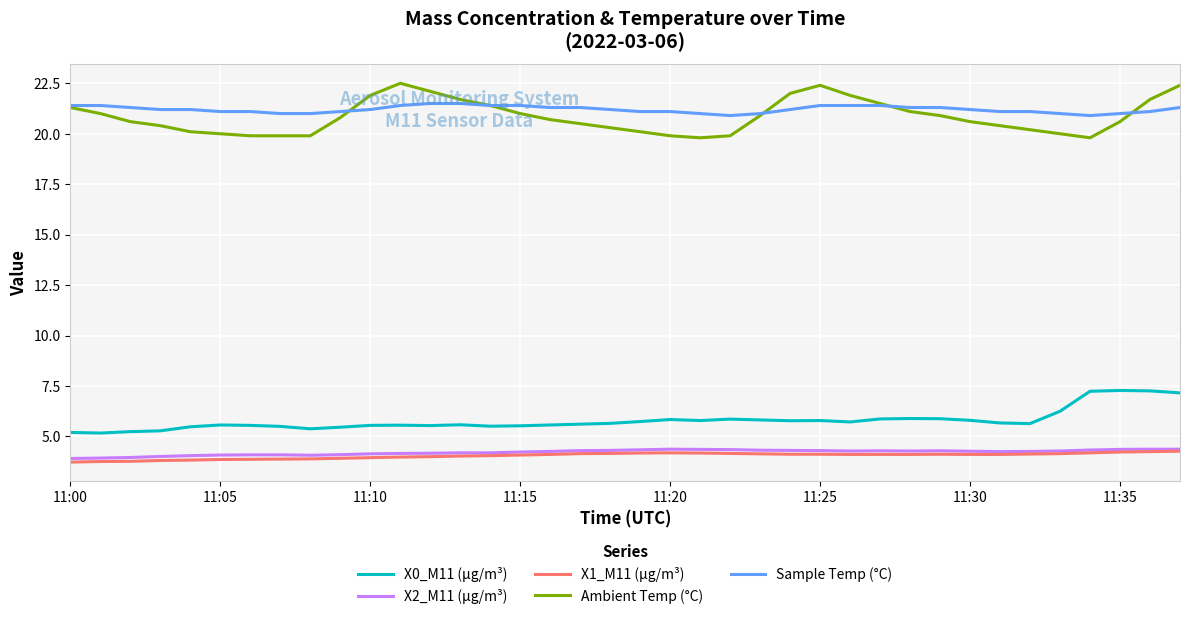

True or false: X0_M11 (μg/m³) and X2_M11 (μg/m³) intersect in this chart.

False